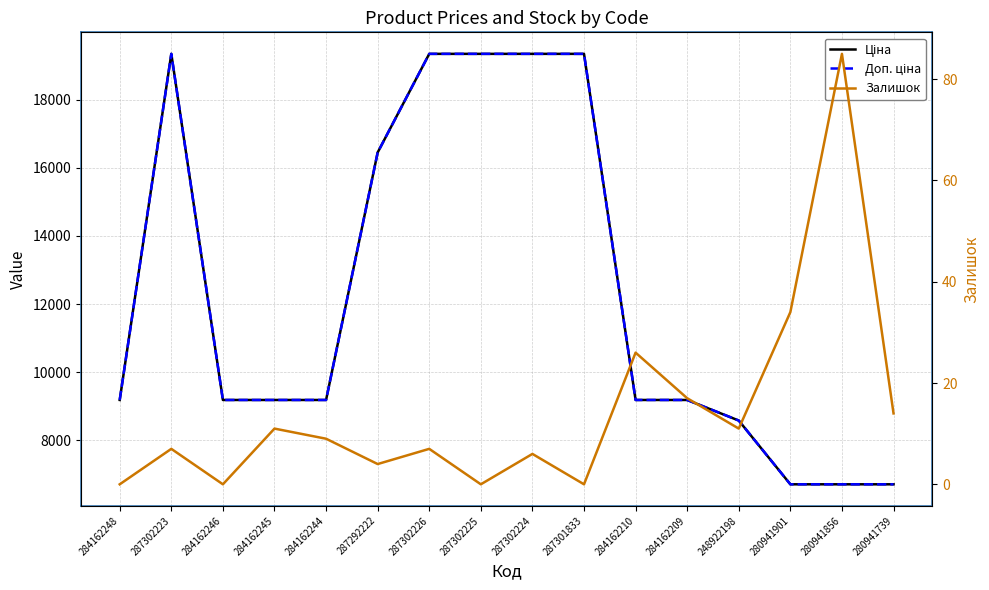

At which category is the sum across all series the highest?

287302223